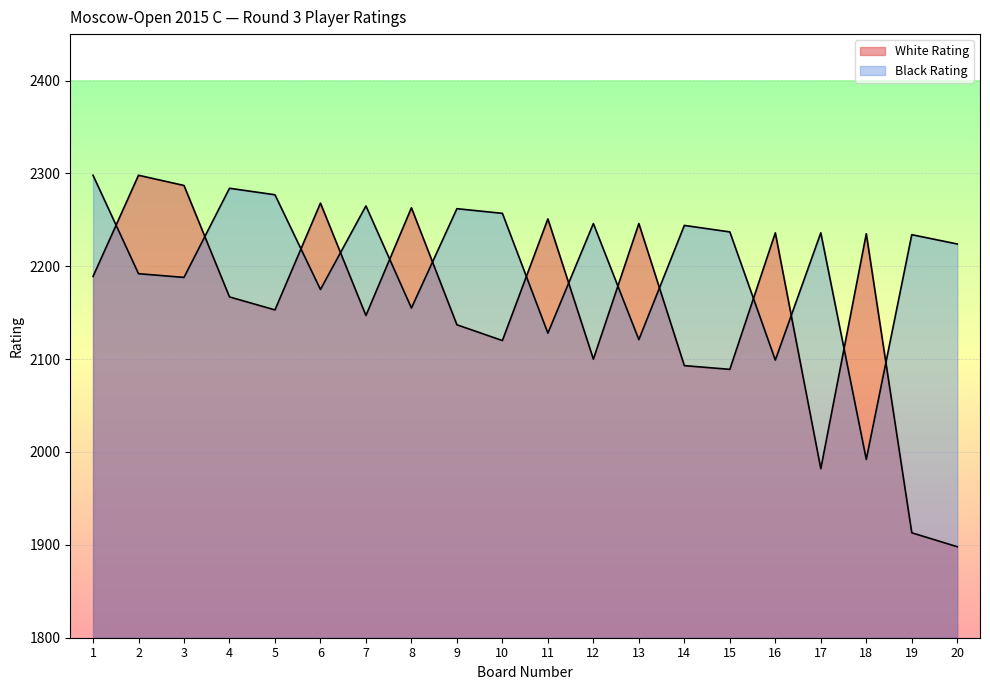

How many times do White Rating and Black Rating cross each other?

14